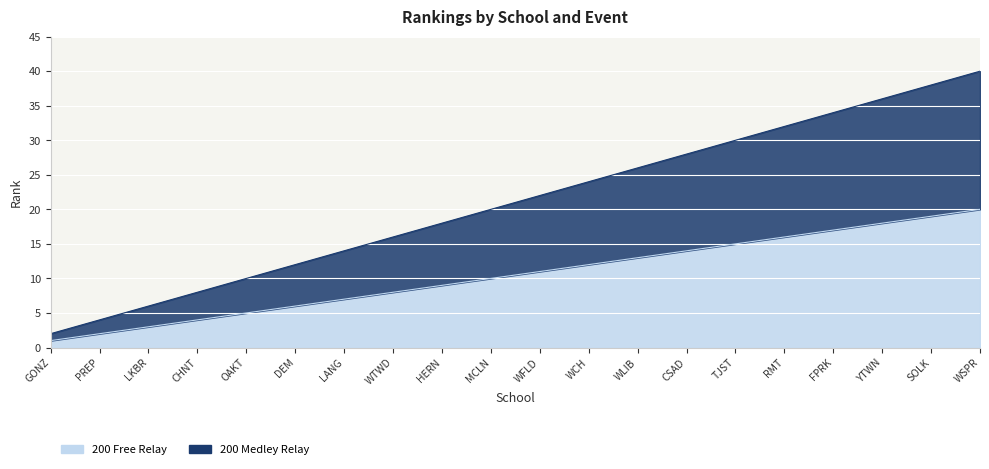

Which series has the widest spread of values?

200 Medley Relay